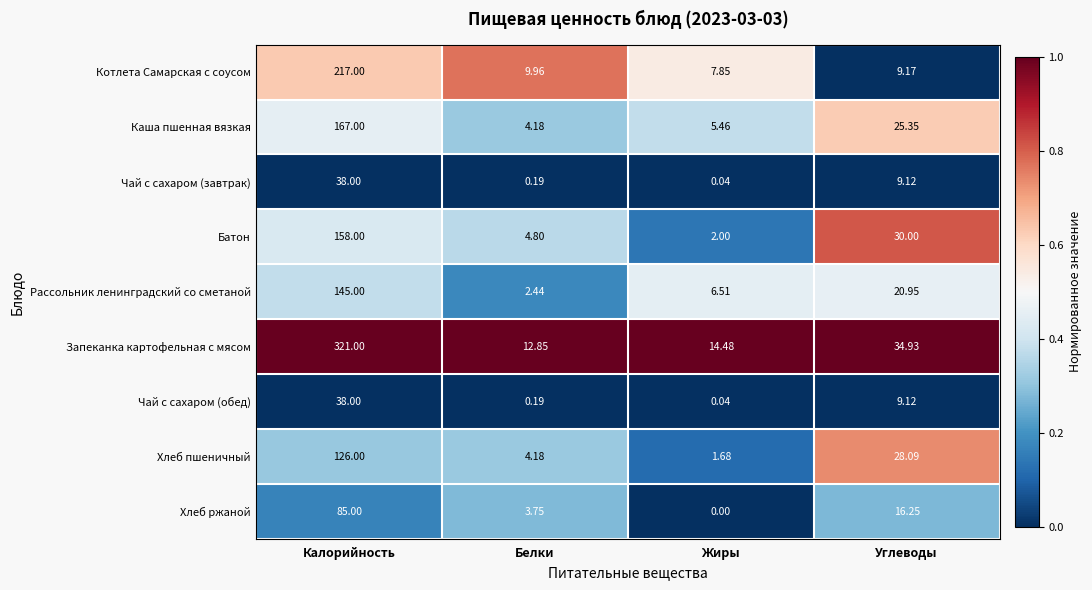

List the labels in order of Чай с сахаром (завтрак) value, smallest first.

Жиры, Белки, Углеводы, Калорийность